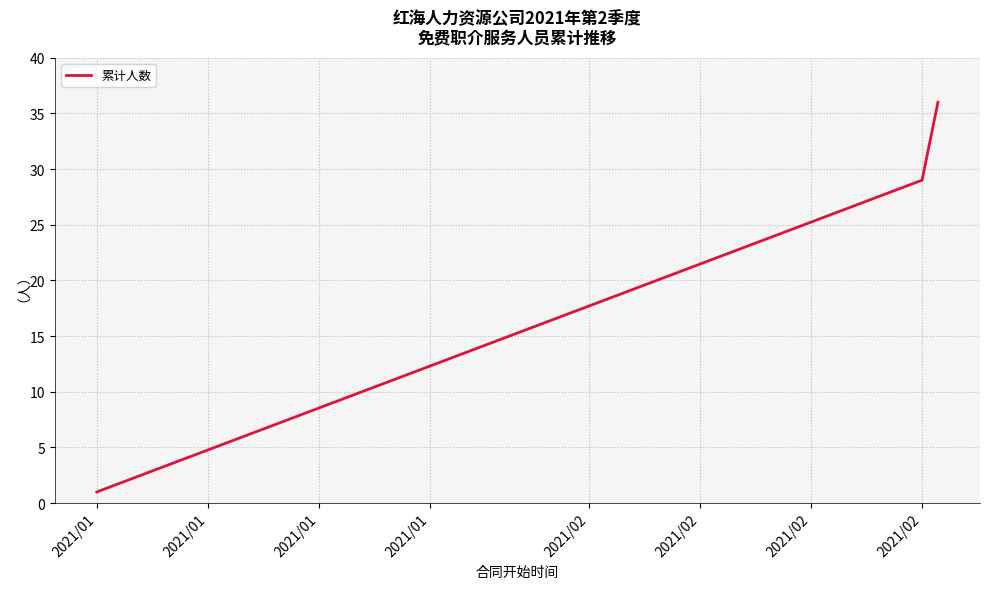

What is the average value?

22